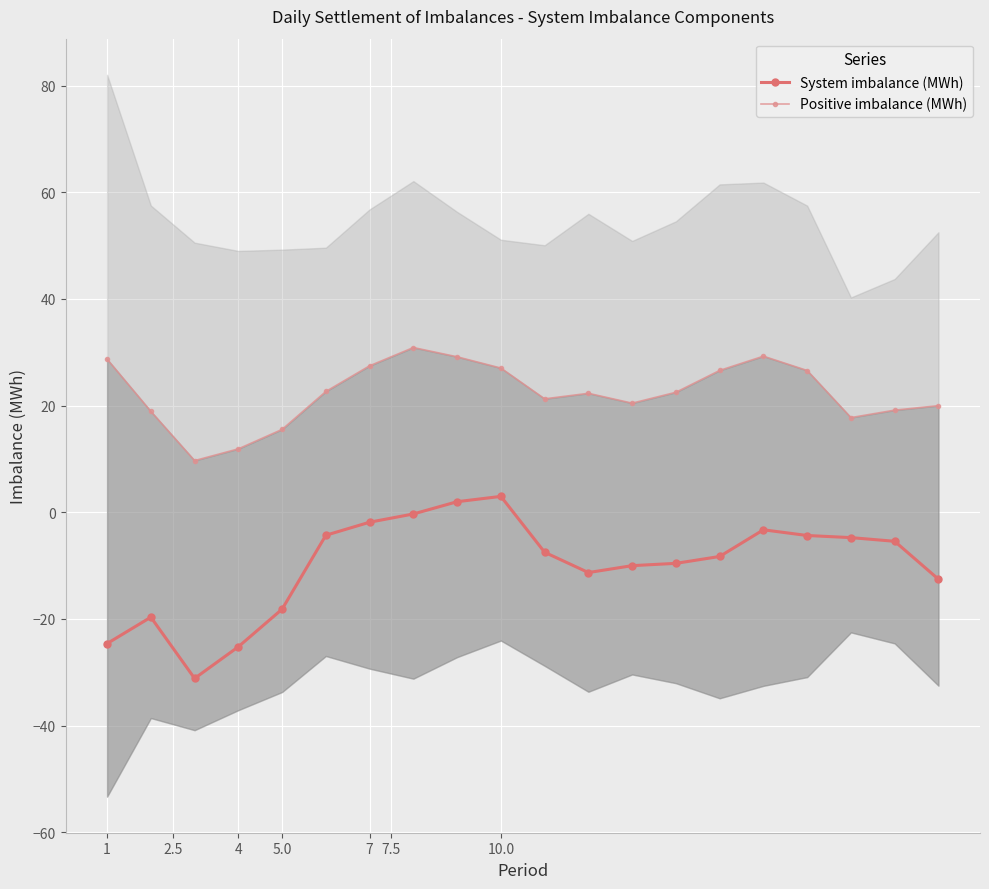

How many data points in Positive imbalance (MWh) are less than 22?

9